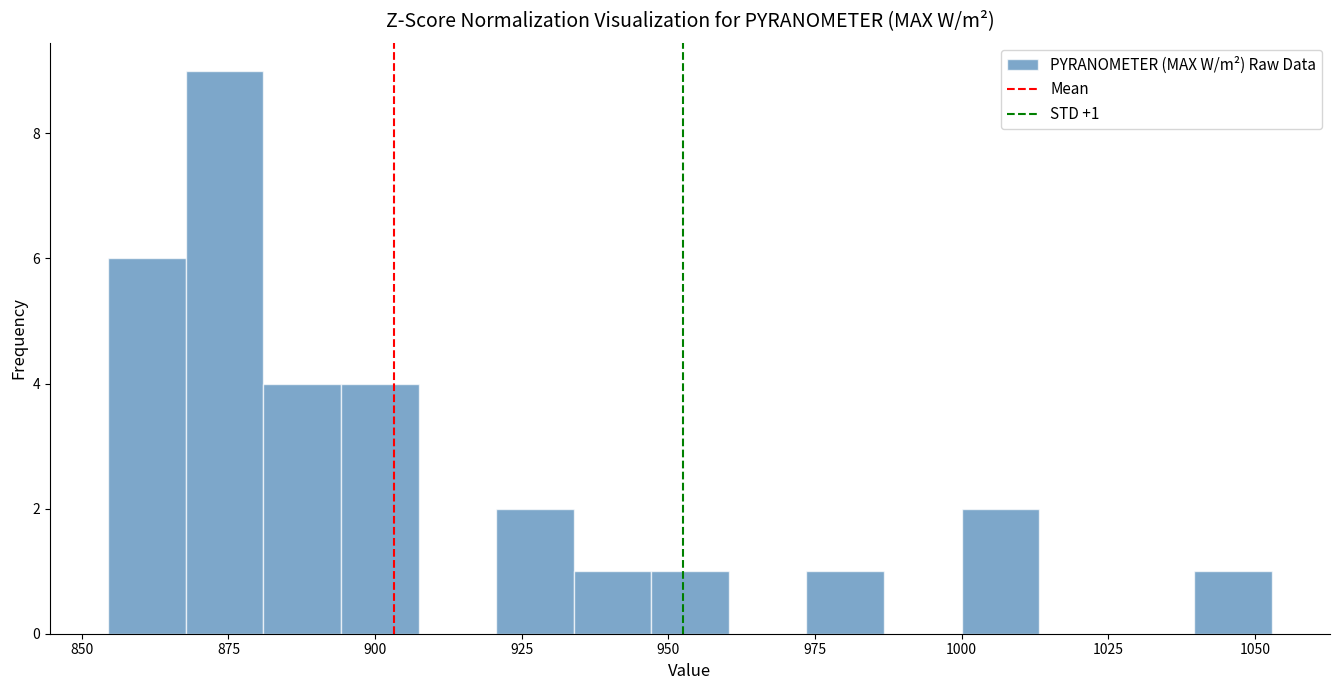

Read against the x-axis, roughly where is the centre of the tallest bar?

875